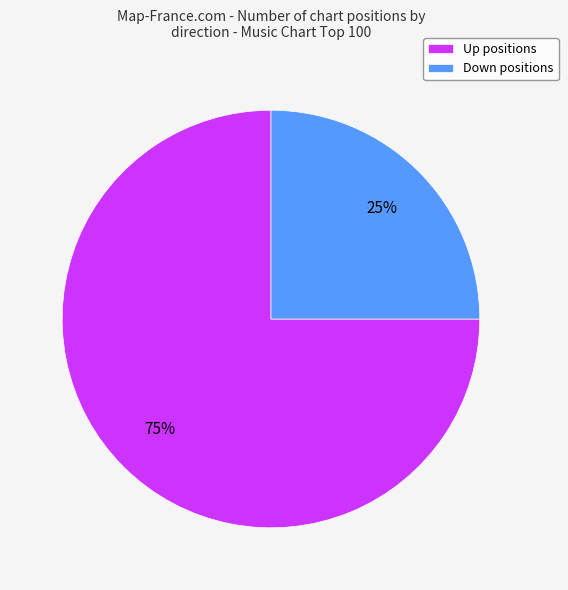

What percentage is the Down positions slice, to the nearest percent?

25%